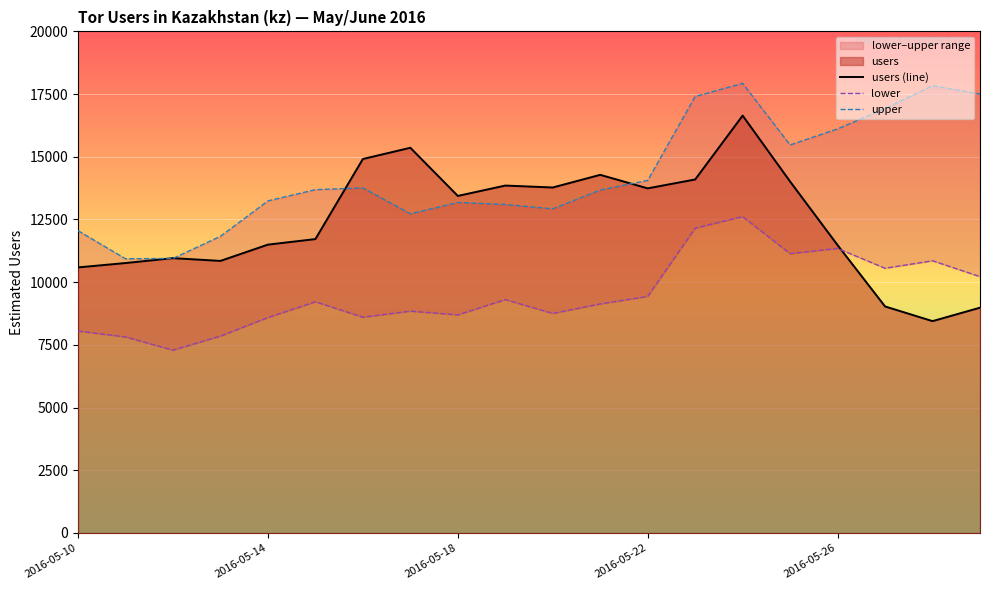

How many interior local valleys does the upper series have?

4